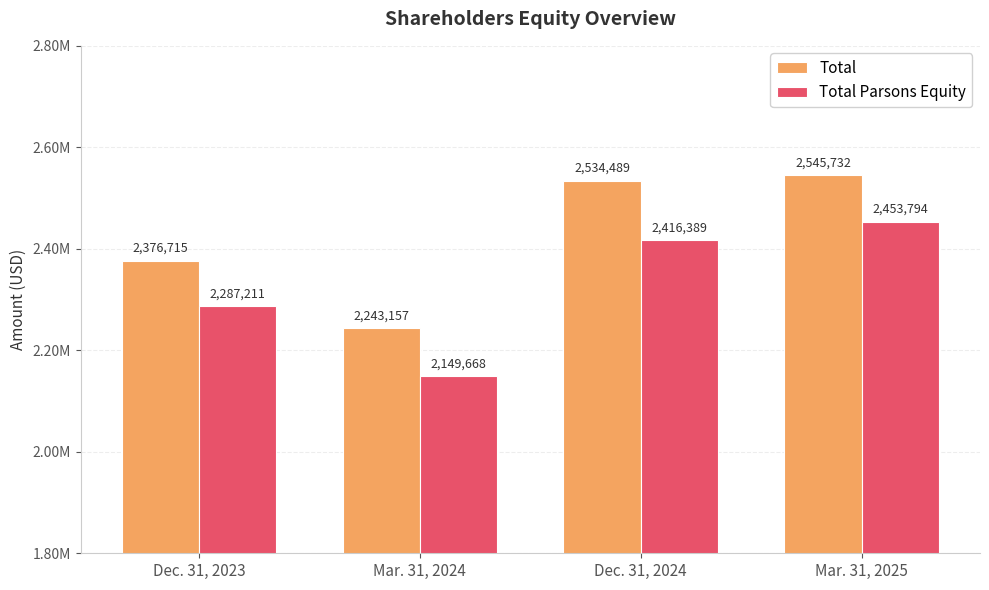

Which series has the widest spread of values?

Total Parsons Equity